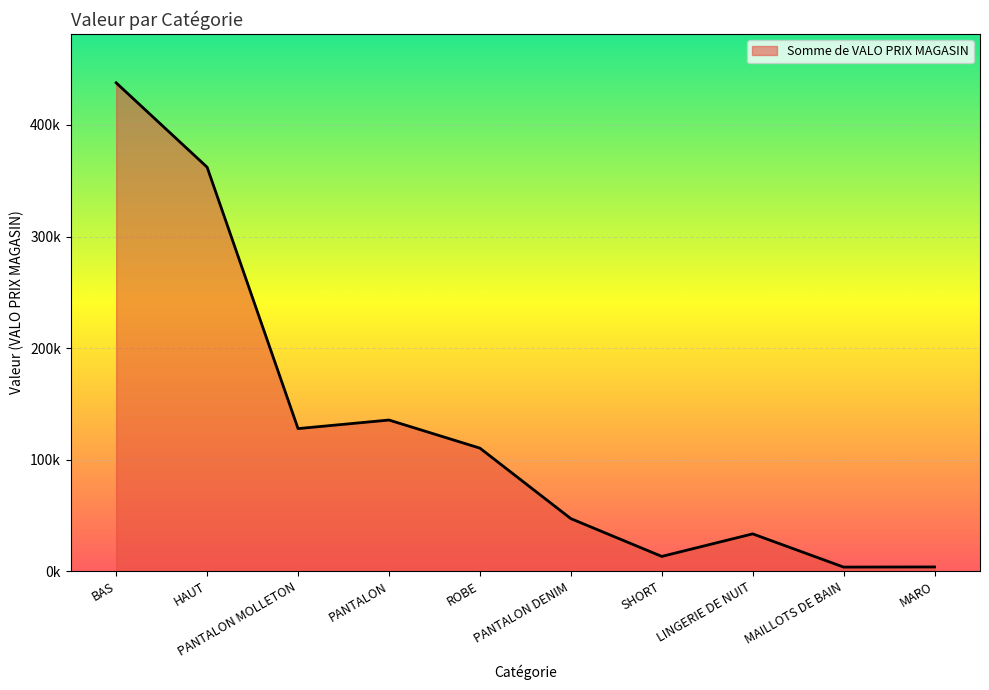

Rank the categories by value from highest to lowest.

BAS, HAUT, PANTALON, PANTALON MOLLETON, ROBE, PANTALON DENIM, LINGERIE DE NUIT, SHORT, MARO, MAILLOTS DE BAIN